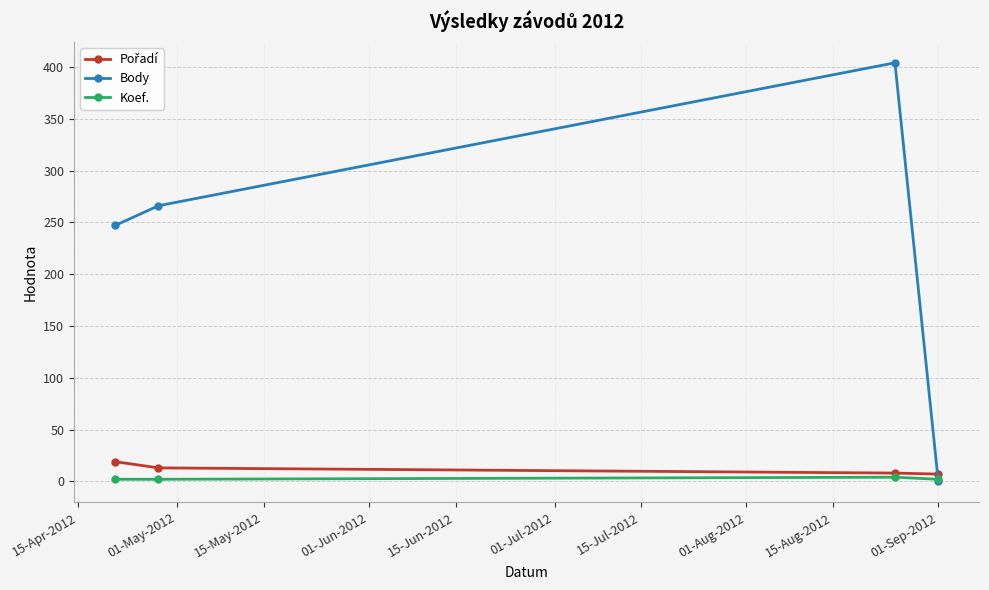

Which series has the largest total across all categories?

Body